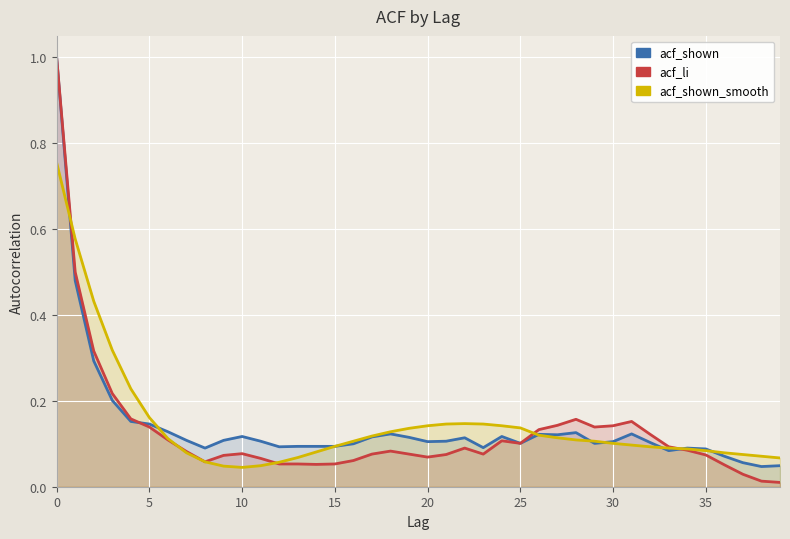

What is the difference between the maximum and minimum values in the acf_shown series?

1.0